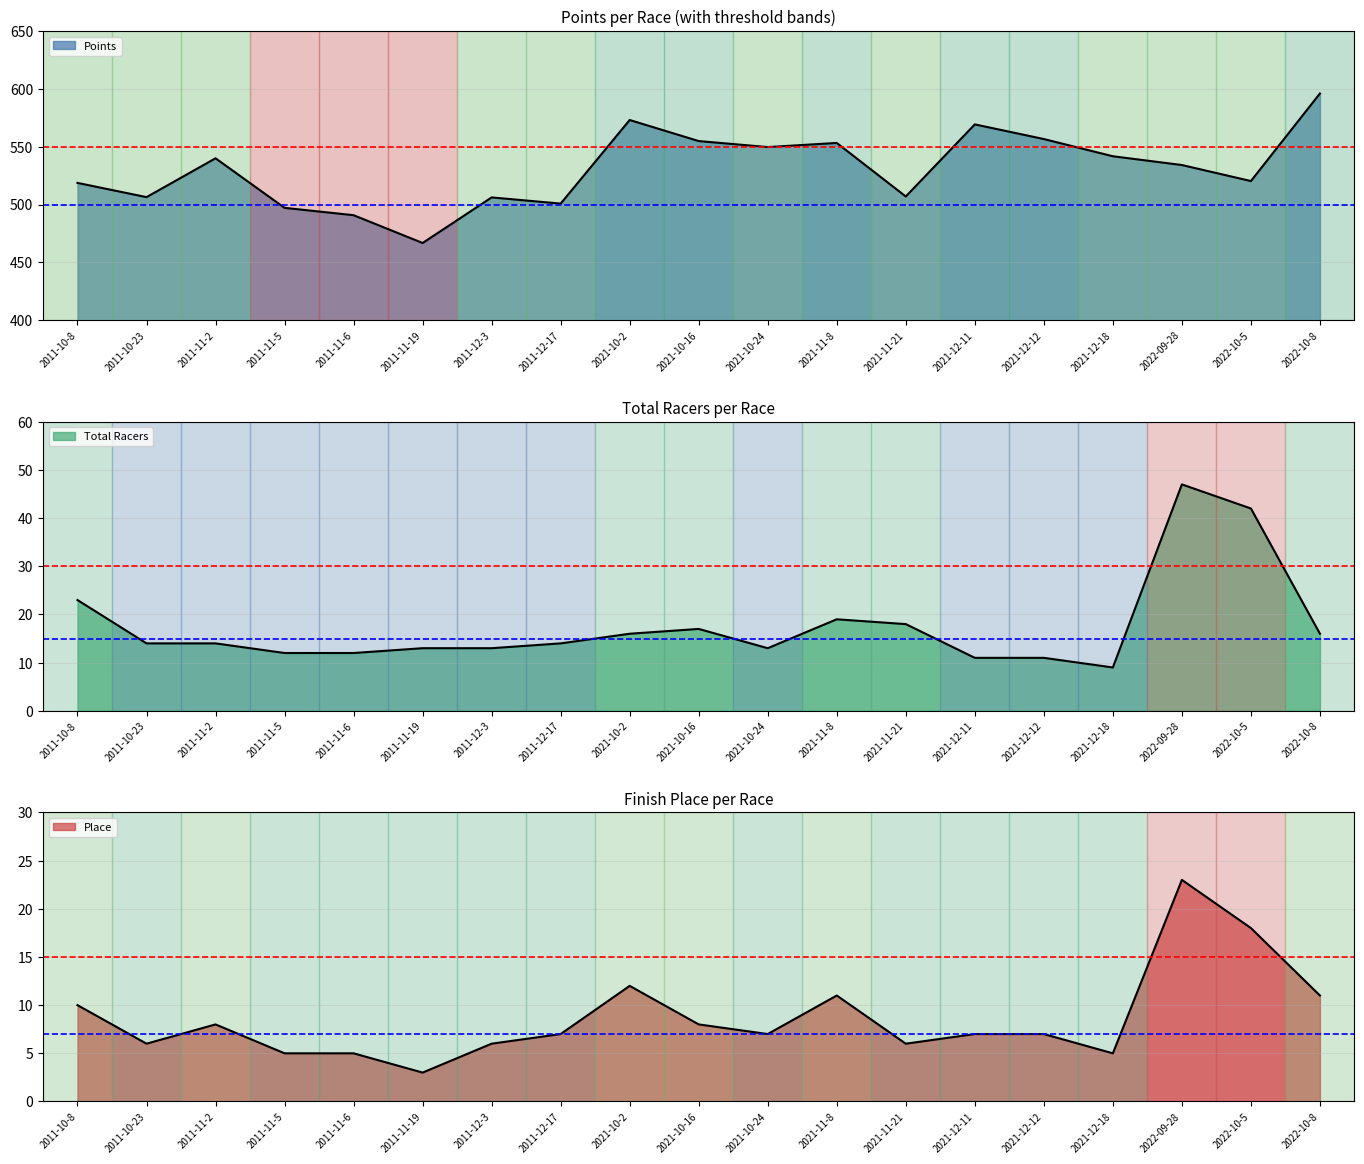

True or false: Total Racers and Points intersect in this chart.

False